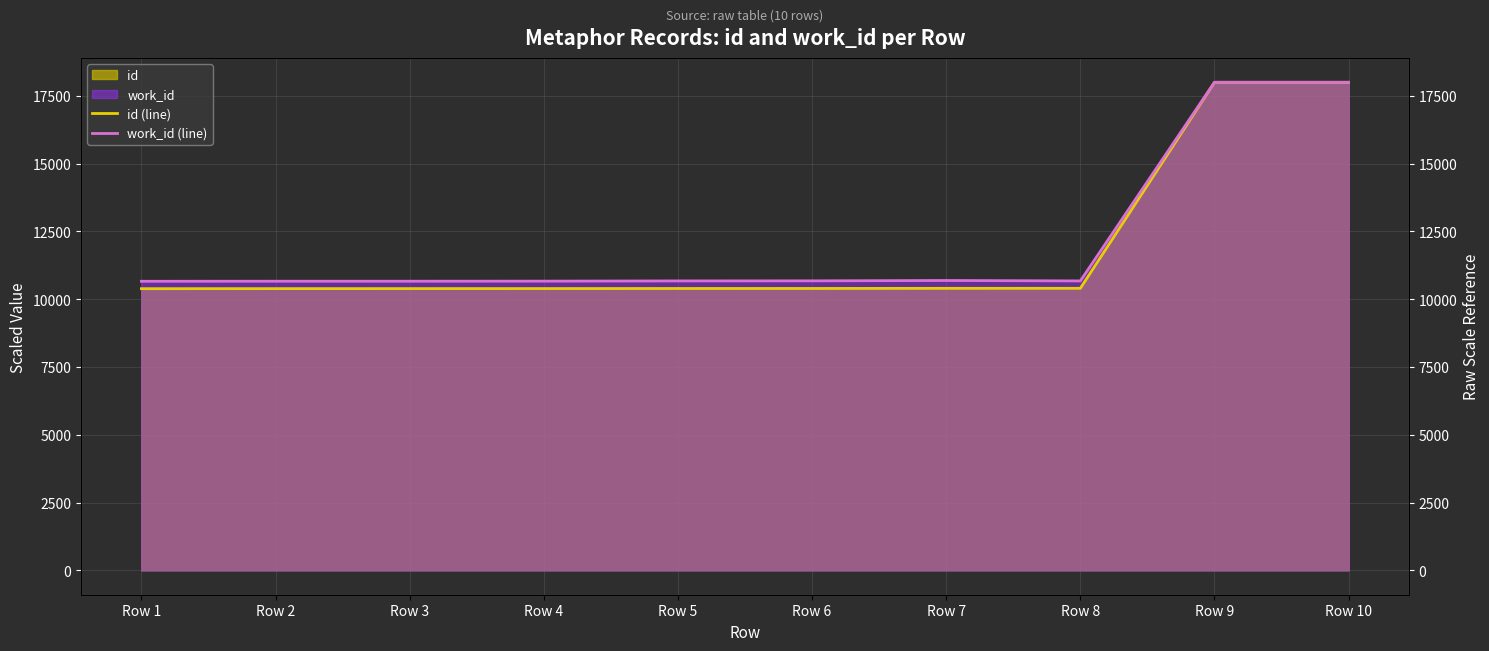

True or false: id (line) and work_id (line) intersect in this chart.

False